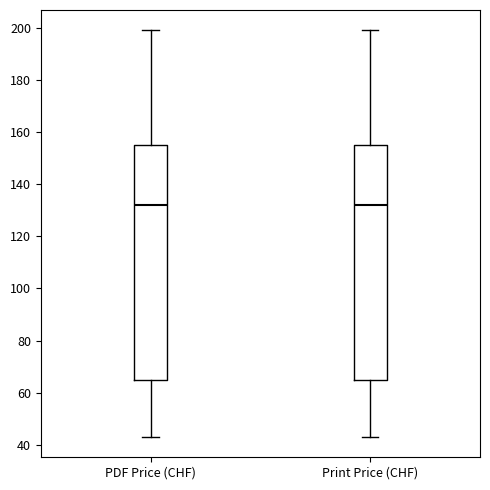

Reading left to right, read every box against the y-axis: the position of its median line, the range the box covers, and the ends of its whiskers. The values are not printed on the chart, so give them approximately, as read against the axis.

PDF Price (CHF): median 132, box 66 to 156, whiskers 44 to 200
Print Price (CHF): median 132, box 66 to 156, whiskers 44 to 200